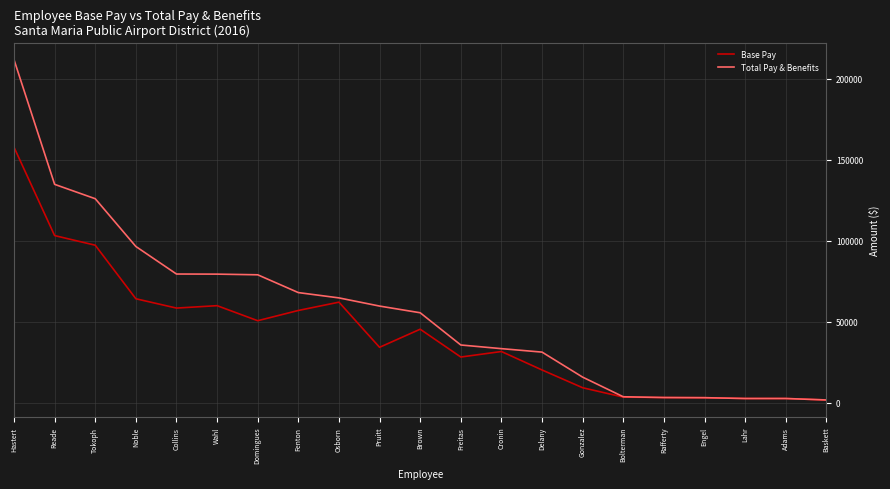

What is the spread (max minus min) of values at Delany?

11027.4